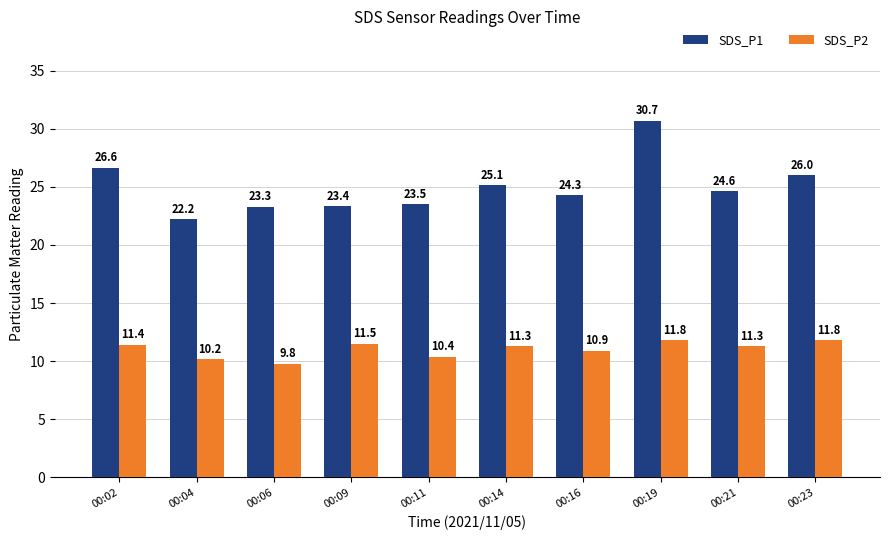

Which category has the lowest value in the SDS_P2 series?

00:06